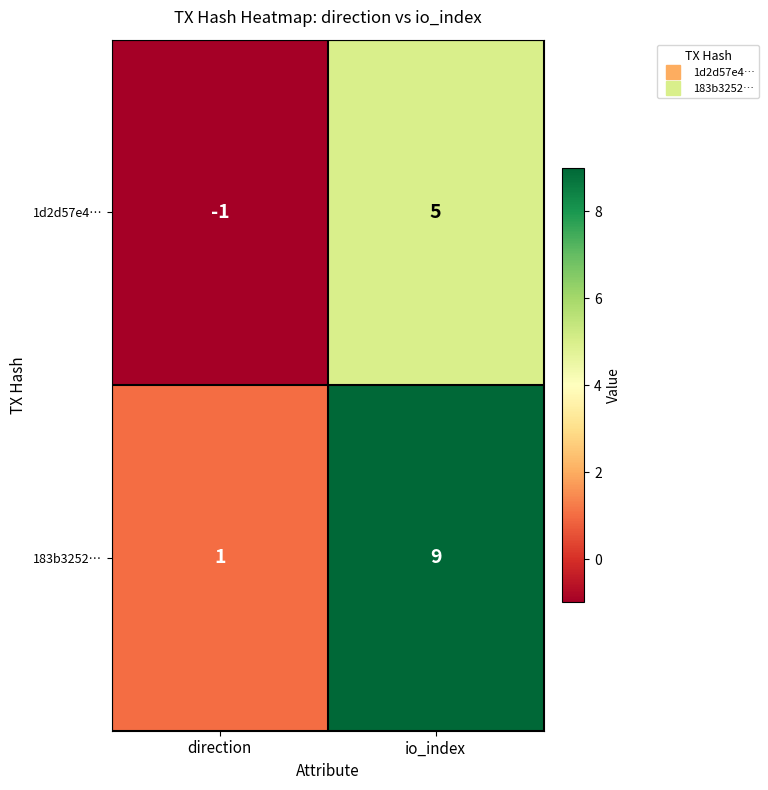

The 183b3252… series shows 5 at io_index. True or false?

False